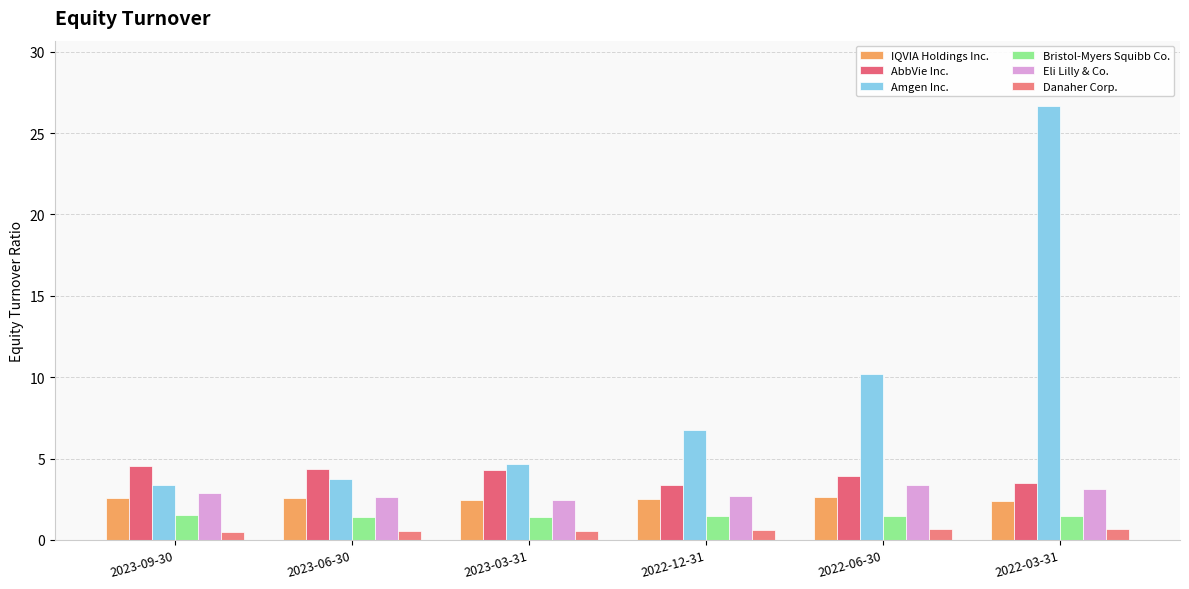

At how many categories does at least one series exceed 7?

2